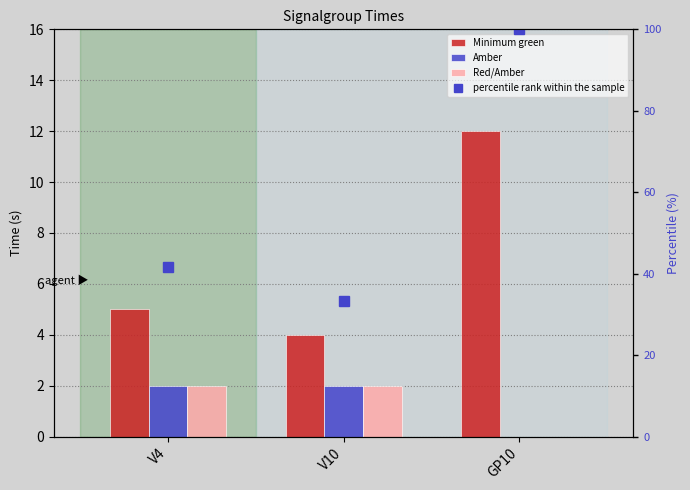

Which series has the largest range (max minus min)?

percentile rank within the sample